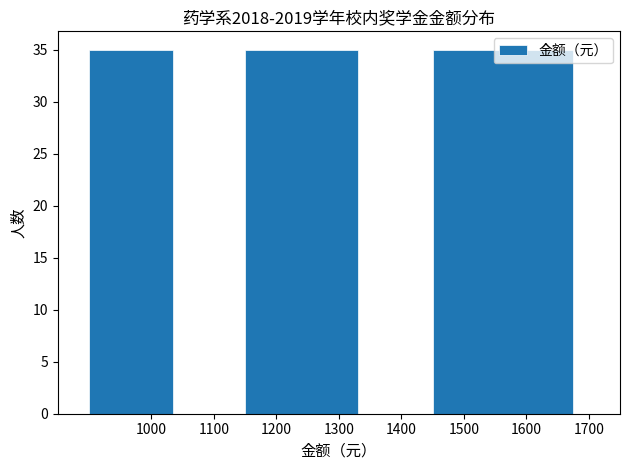

Reading left to right, list every bar in this chart as the range it spans on the x-axis followed by its height. The values are not printed on the chart, so give them approximately, as read against the axis.

900 to 1050: 35
1050 to 1150: 0
1150 to 1350: 35
1350 to 1450: 0
1450 to 1700: 35